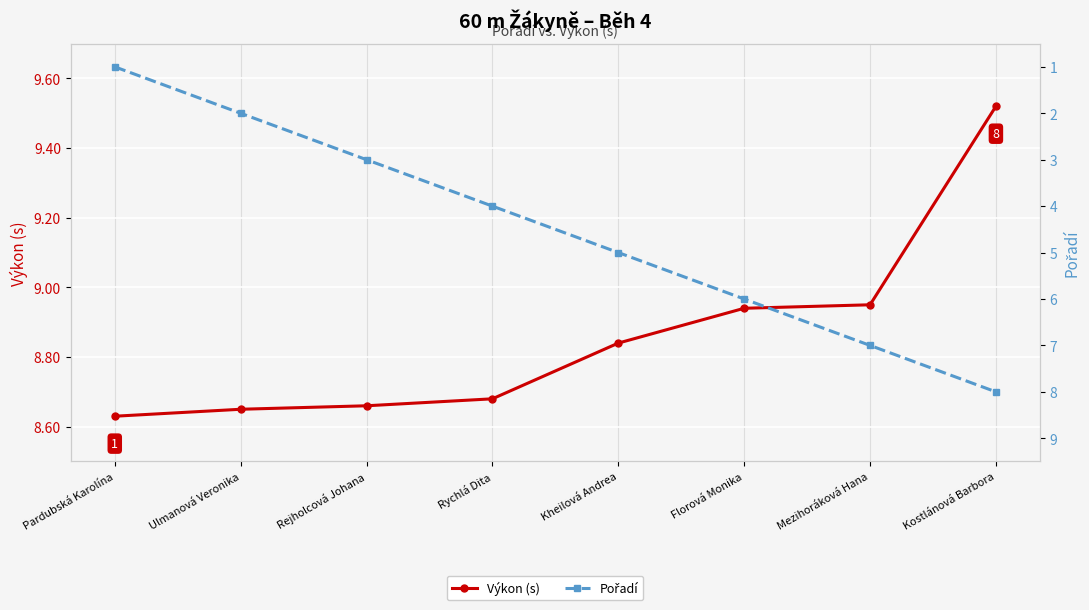

At how many categories does at least one series exceed 8?

8